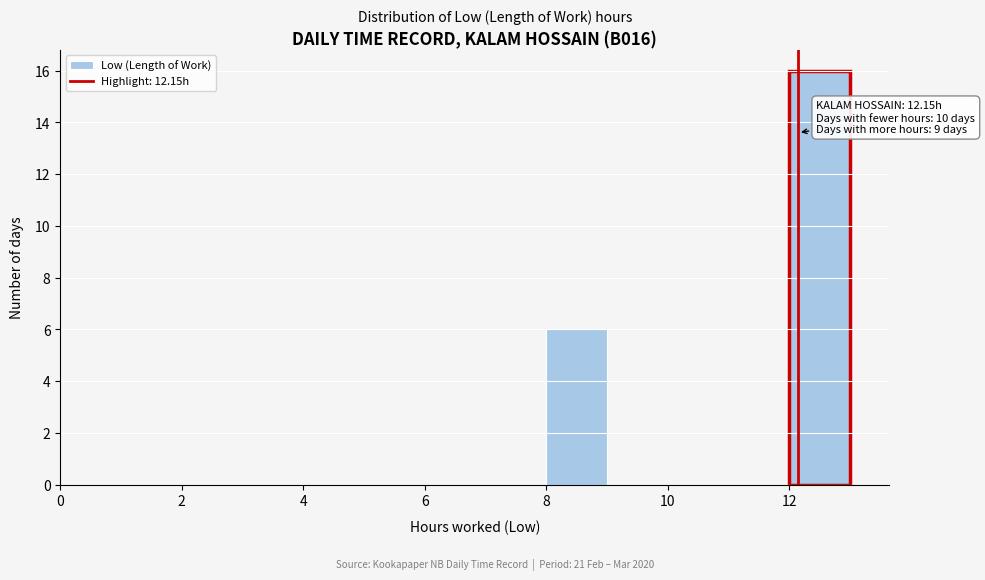

Which range on the x-axis has the tallest bar?

12 to 13